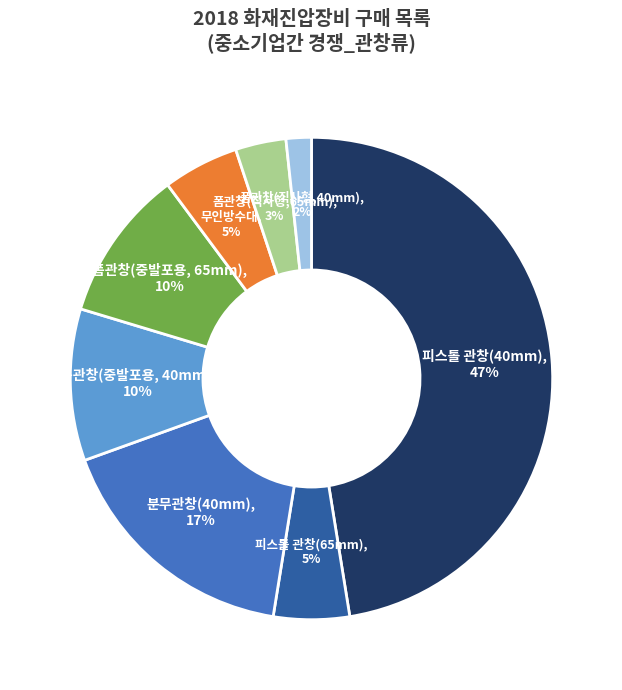

To the nearest percent, what is the average slice percentage?

12%